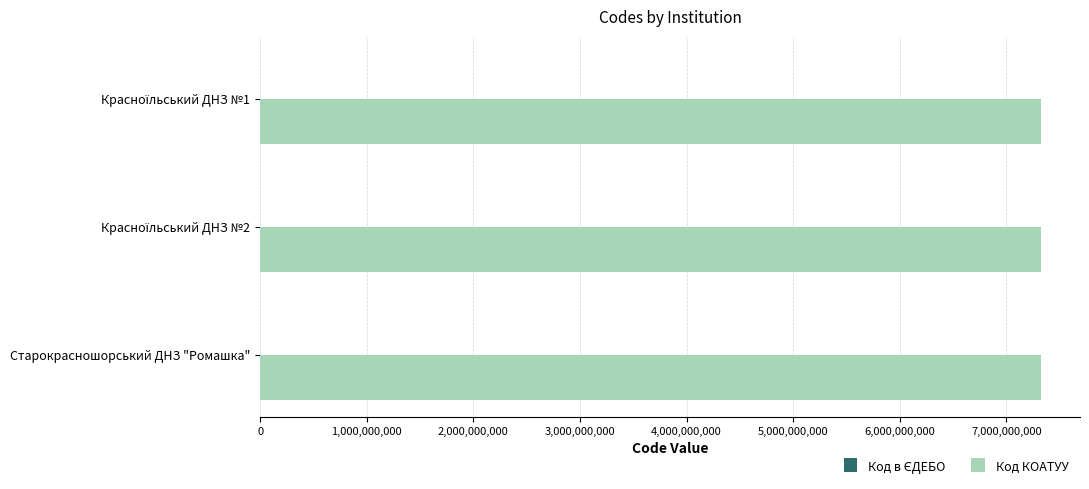

What is the maximum value shown in the chart?

7324555400